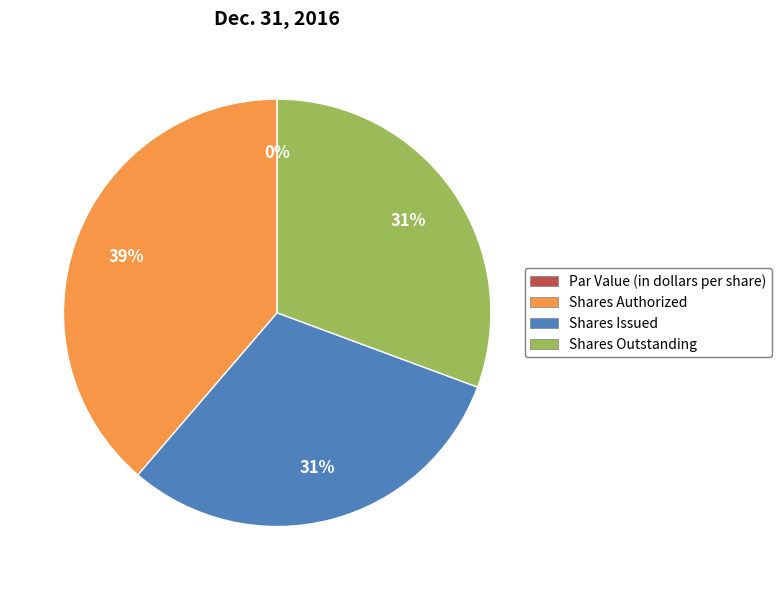

Does any single category account for the majority?

No